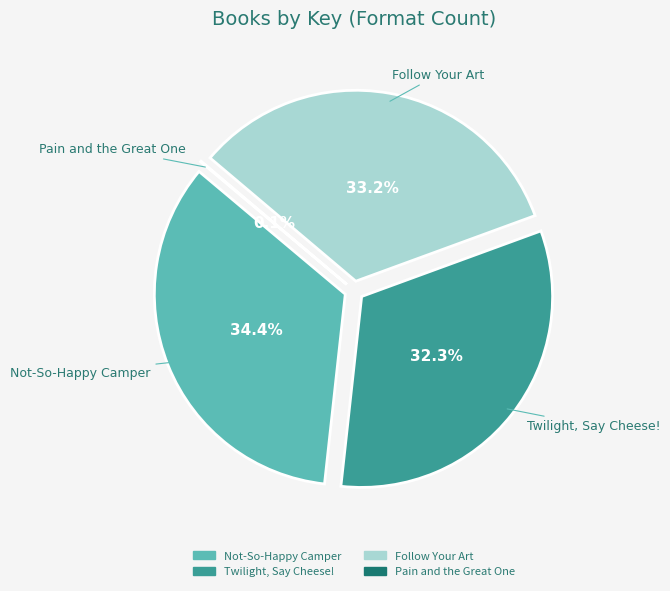

How many segments does this pie chart have?

4